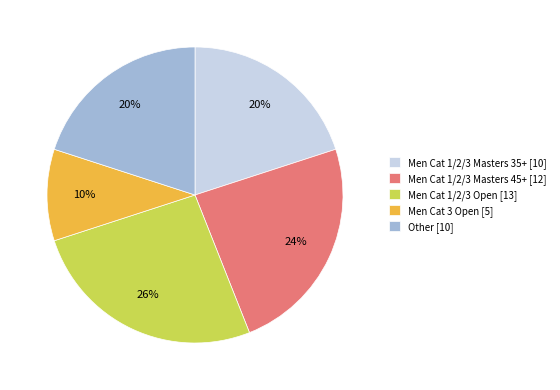

Combined, do Men Cat 1/2/3 Masters 35+ [10] and Men Cat 1/2/3 Masters 45+ [12] account for over 50%?

No